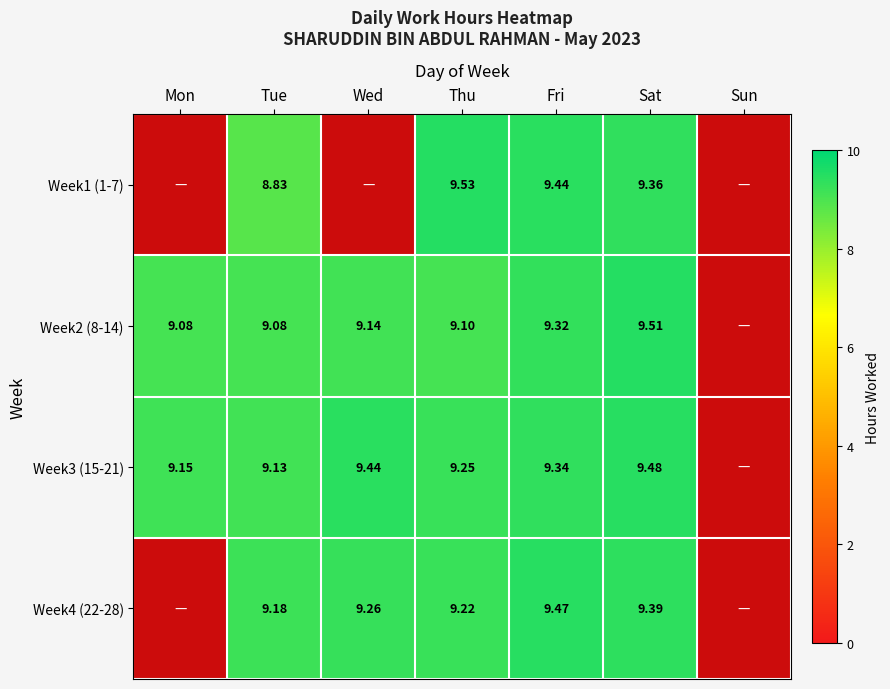

The value of Week2 (8-14) at Sat is 9.5. True or false?

True